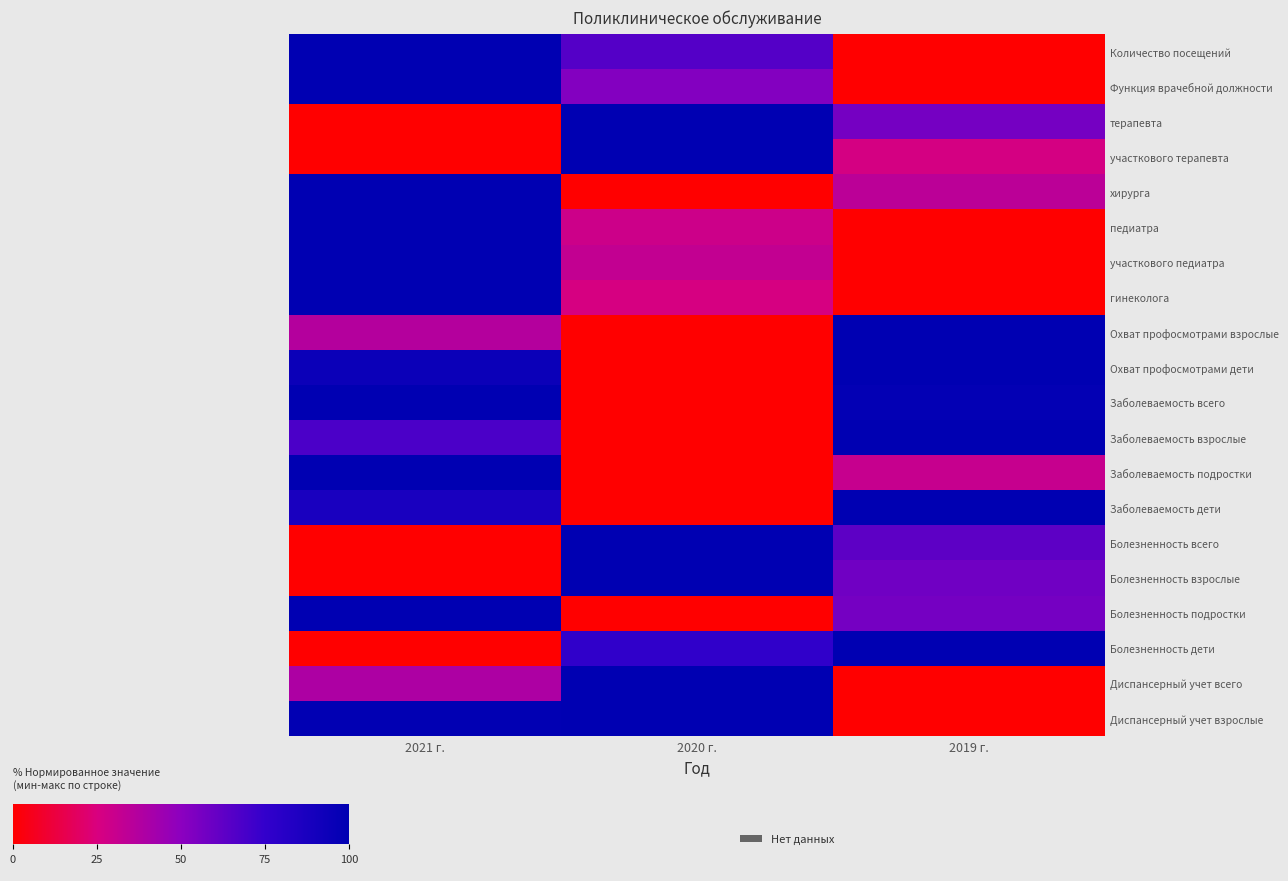

Which series has the widest spread of values?

Количество посещений